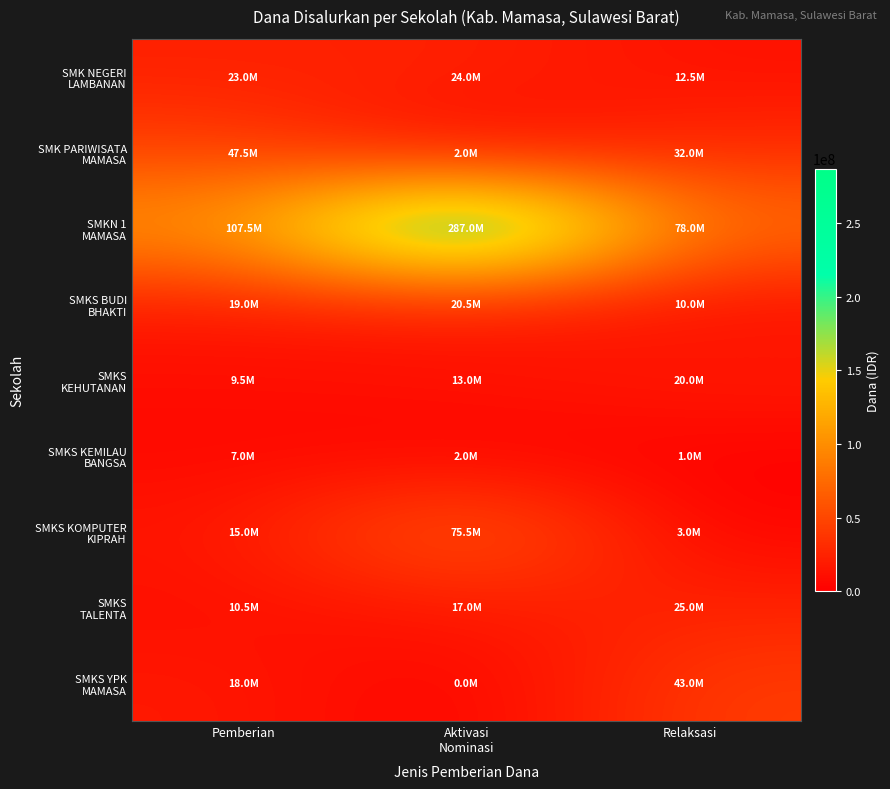

What is the total value across all series at Pemberian?

257000000